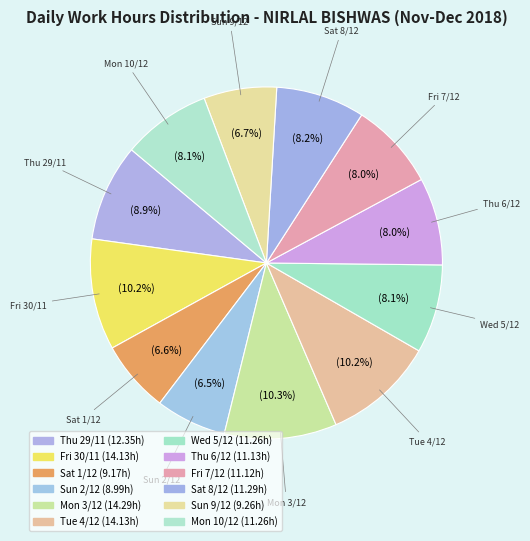

What percentage is the Thu 29/11 slice, to the nearest percent?

9%